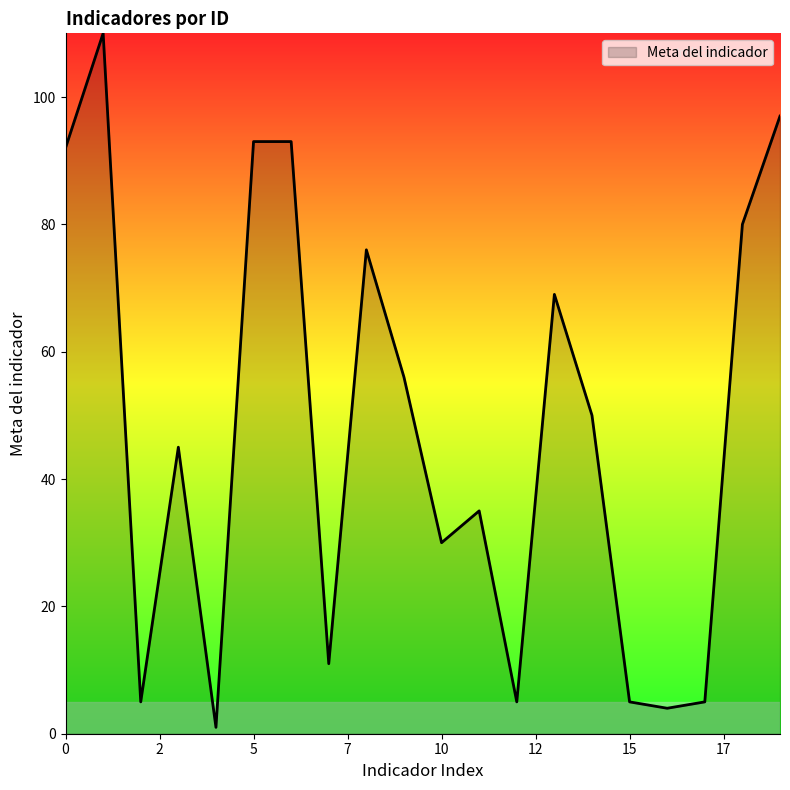

What is the maximum value shown in the chart?

110